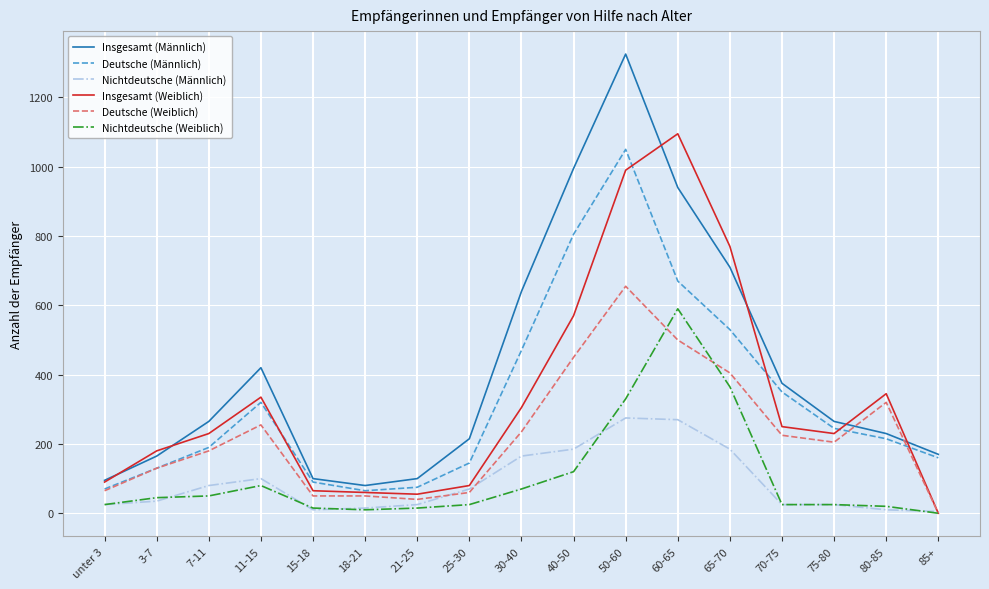

Which series has the largest total across all categories?

Insgesamt (Männlich)